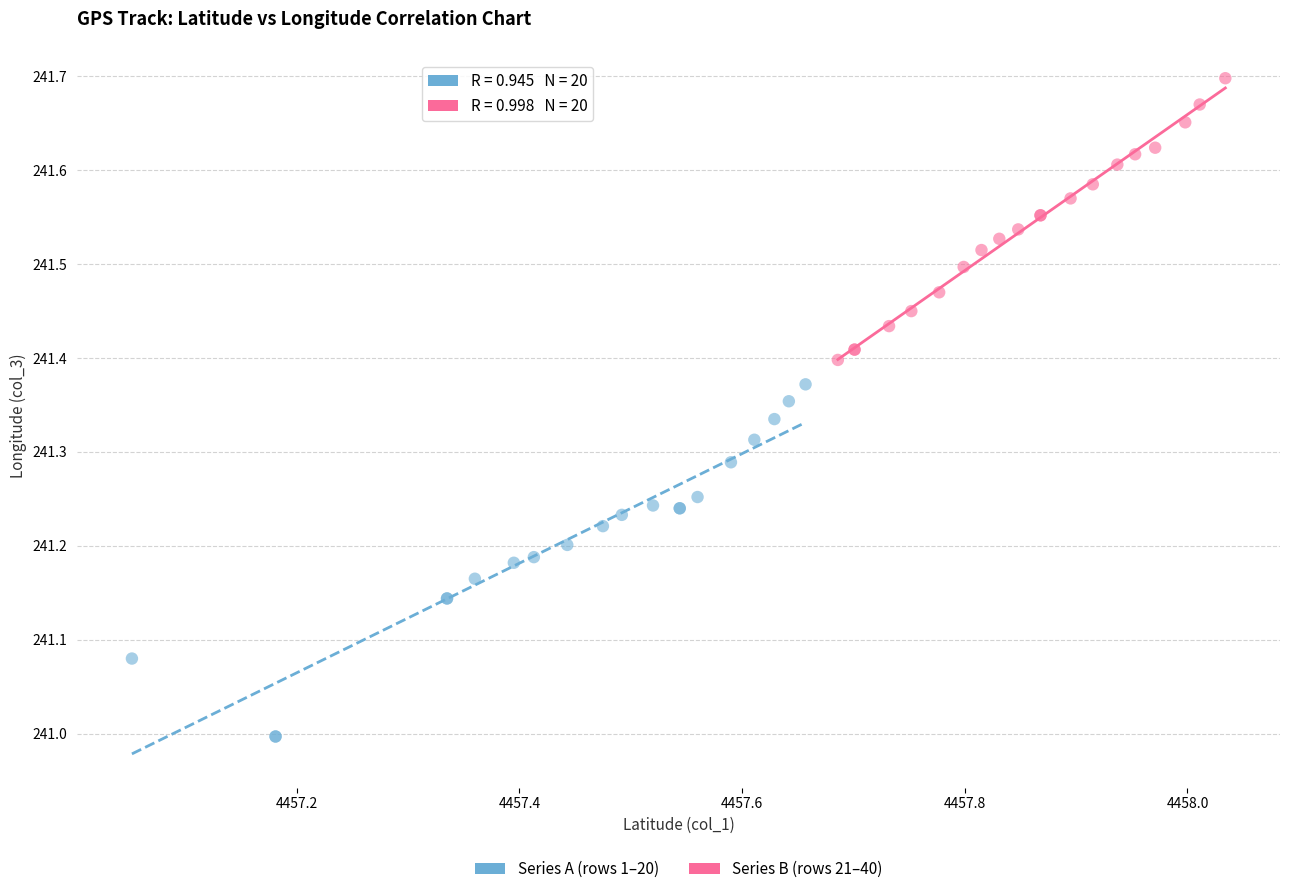

Which series reaches the maximum Y coordinate?

Series B (rows 21–40)